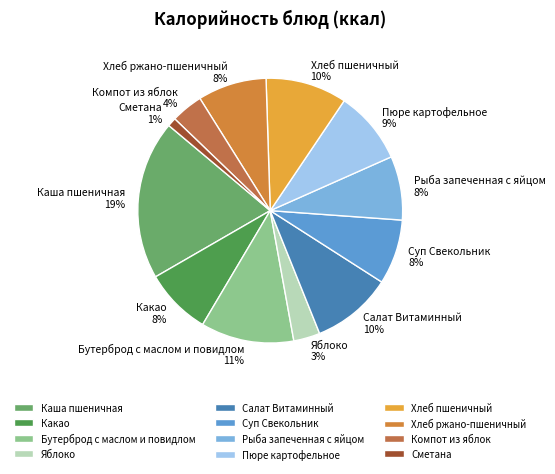

How many slices are in this pie chart?

12